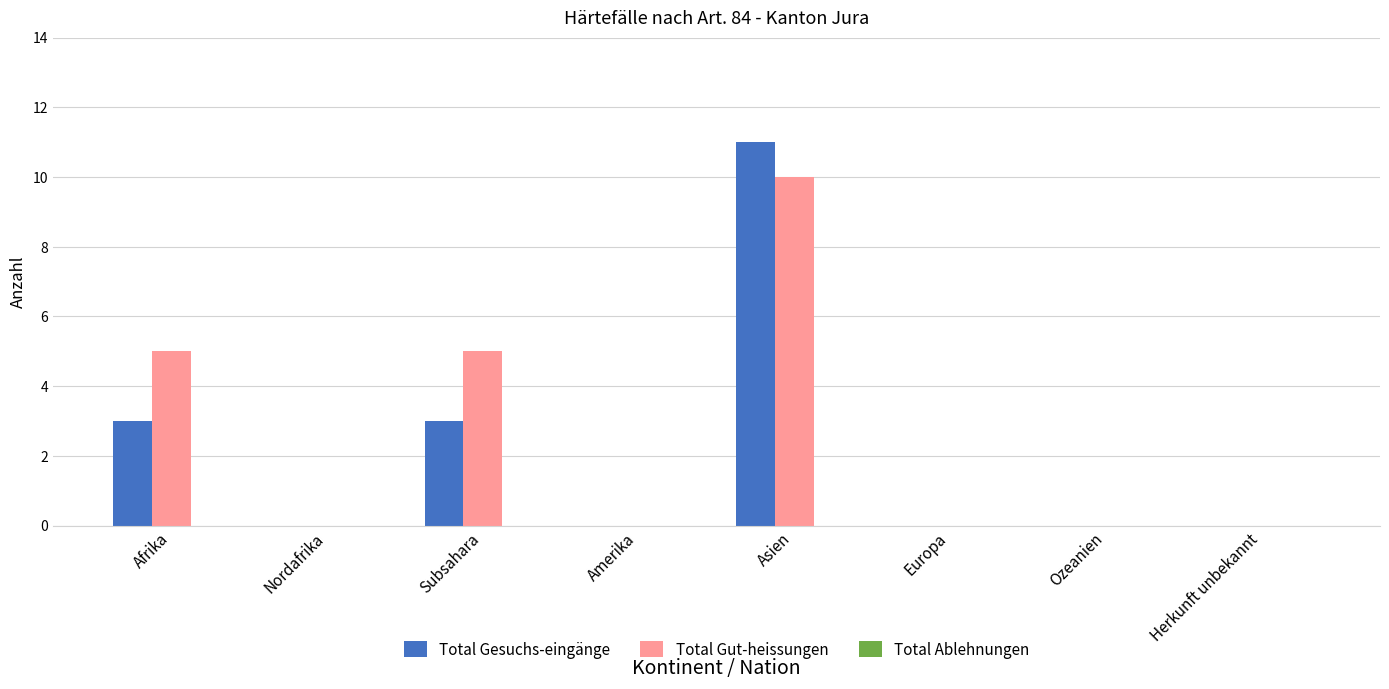

What is the sum of all Total Gesuchs-eingänge values?

17